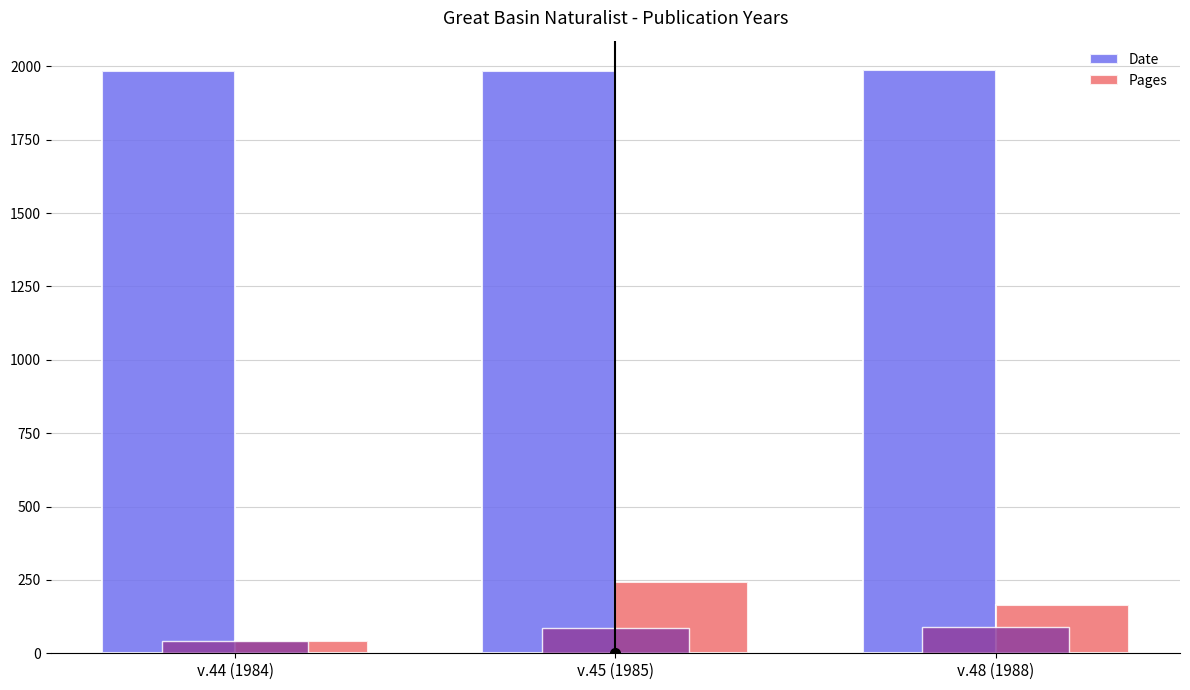

Reading left to right, transcribe all the data shown in this chart.

Date: v.44 (1984)=1984	v.45 (1985)=1985	v.48 (1988)=1988
Pages: v.44 (1984)=41	v.45 (1985)=244	v.48 (1988)=166